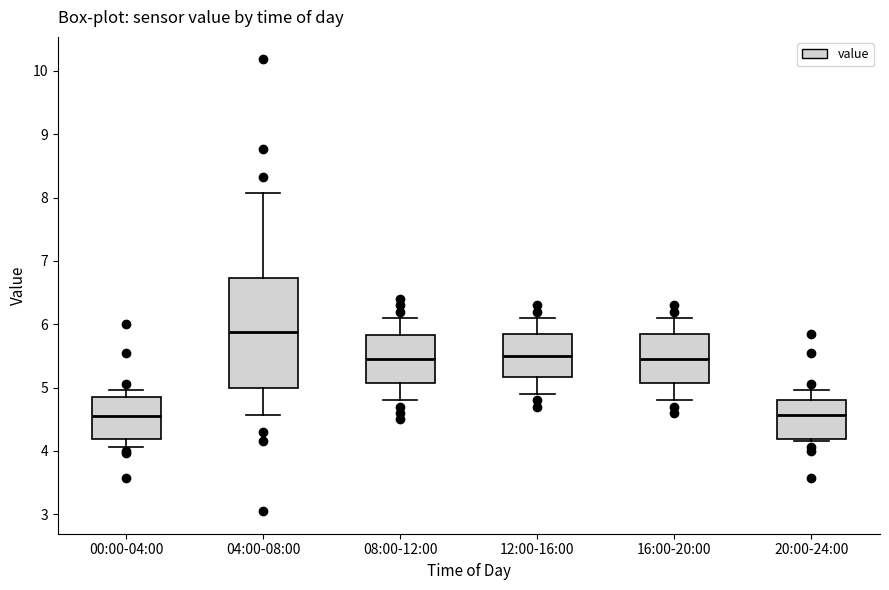

Which box is the tallest, from its lower edge to its upper edge?

04:00-08:00